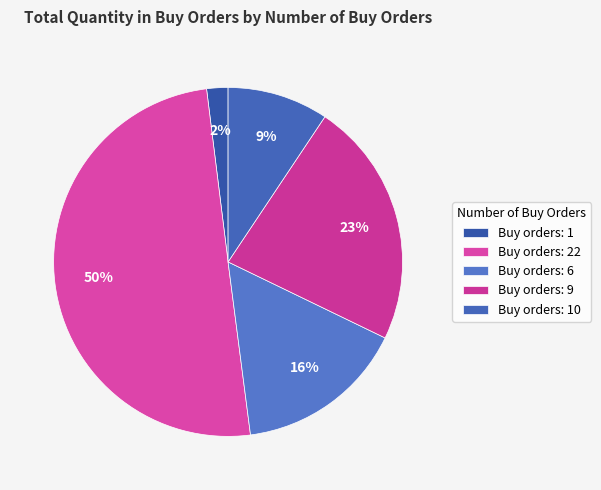

How many slices are in this pie chart?

5